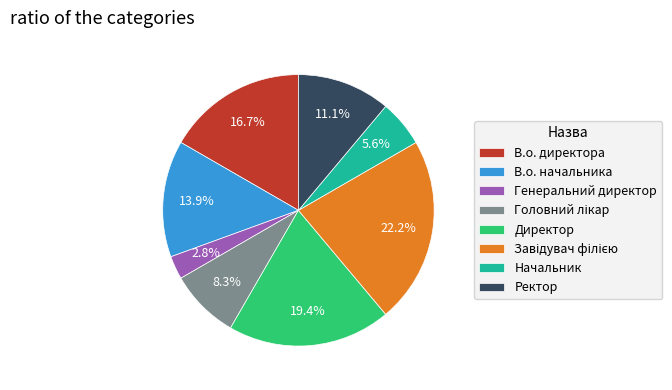

To the nearest percent, what percentage of the pie is Генеральний директор?

3%